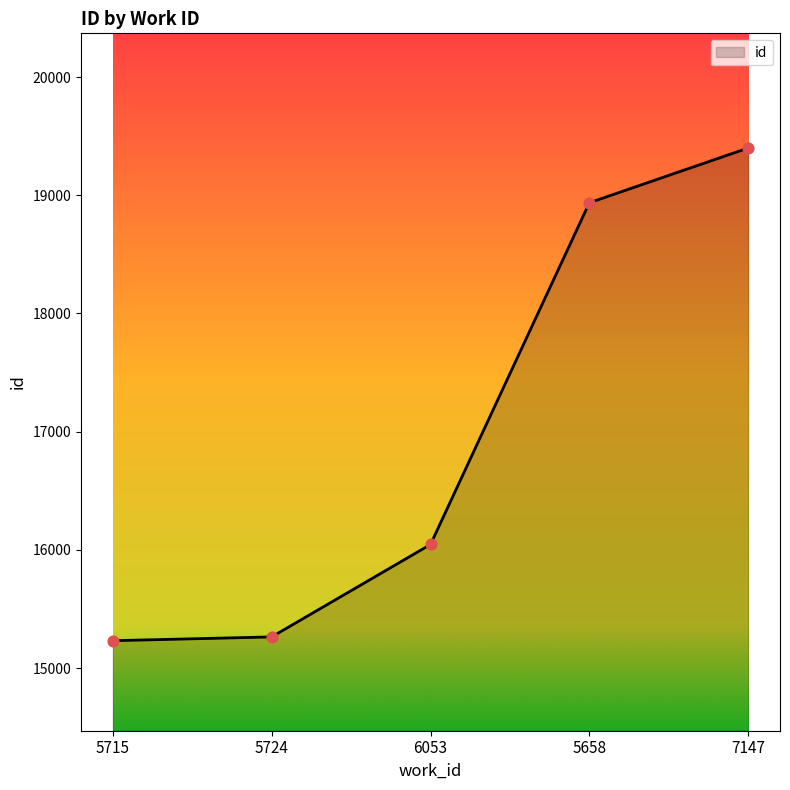

What is the ratio of the value at 5715 to the value at 7147?

0.8